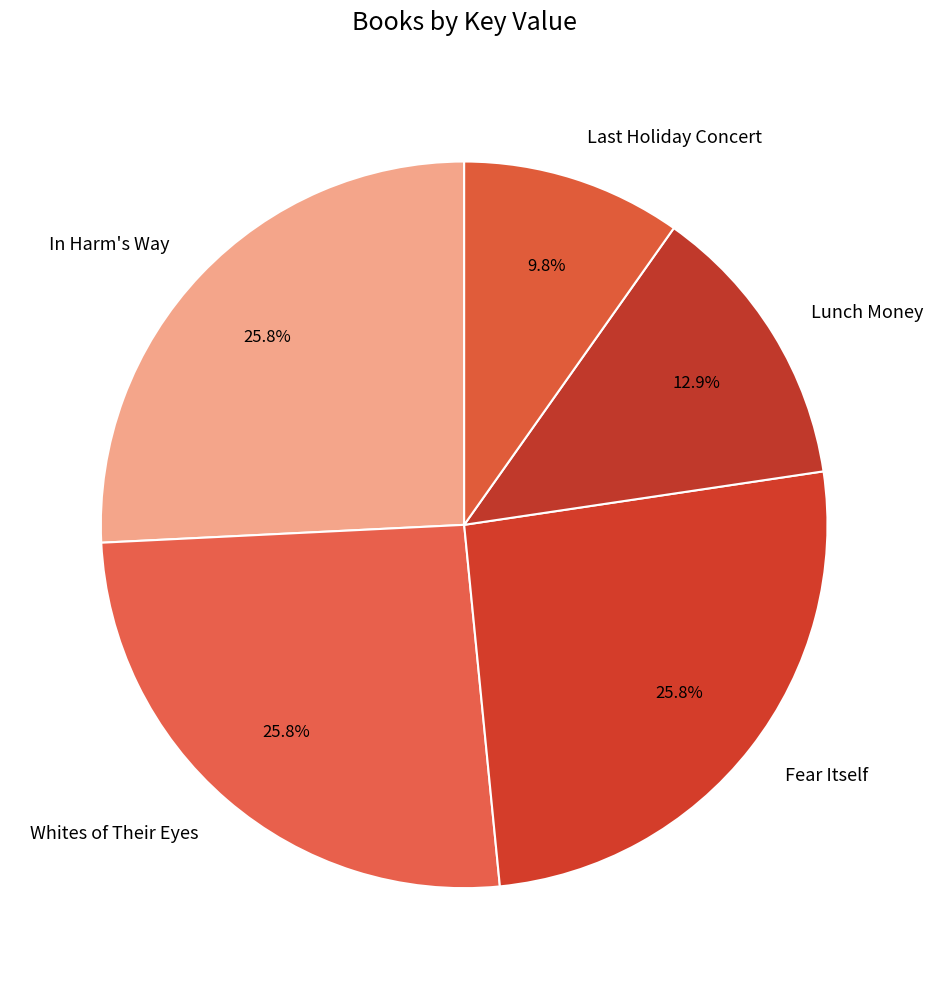

What portion of the pie excludes In Harm's Way?

74.2%